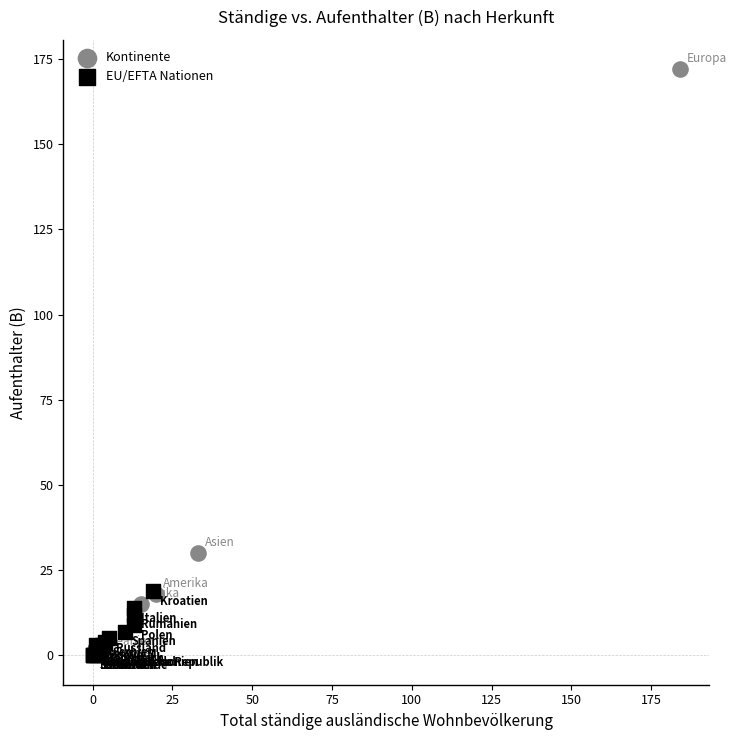

Which series has the largest Y range (max minus min)?

Kontinente